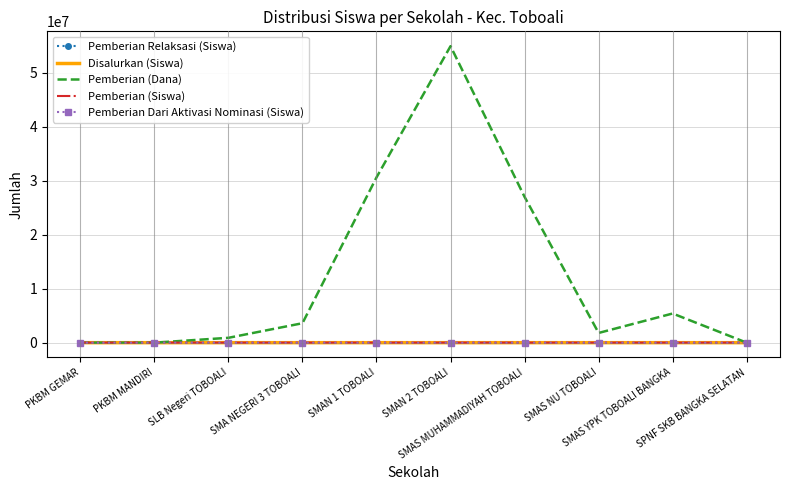

Is it true that Pemberian (Dana) equals -26272193 at PKBM MANDIRI?

False